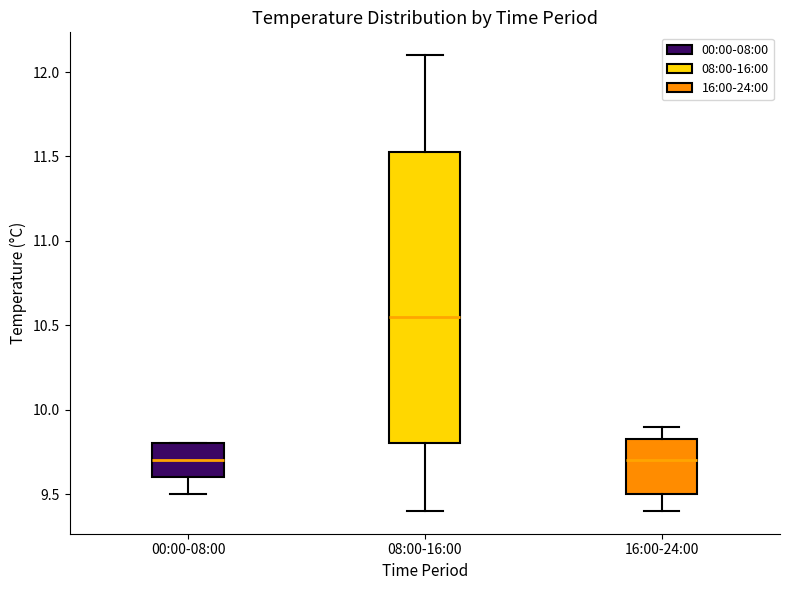

Which box is the tallest, from its lower edge to its upper edge?

08:00-16:00